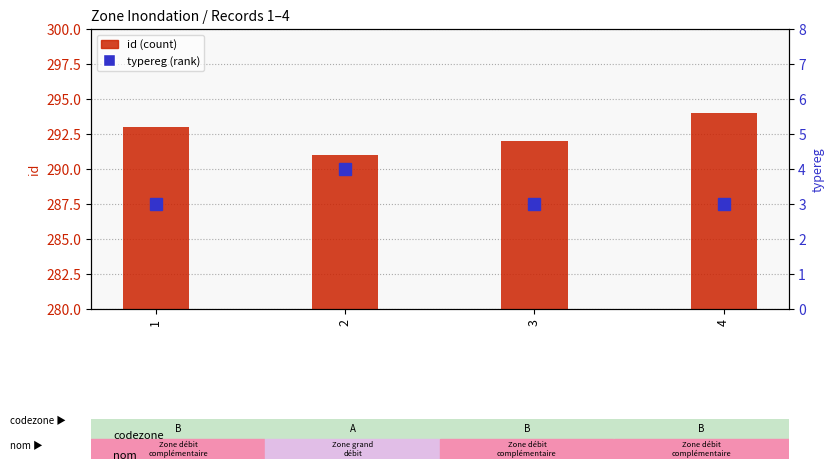

Rank the series by their maximum value, from lowest to highest.

typereg, id